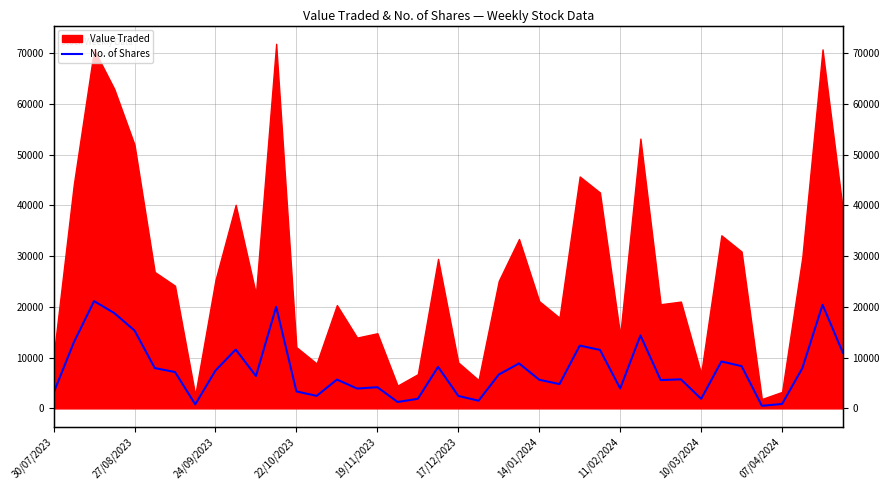

True or false: the data shows 5723 at 31.

True